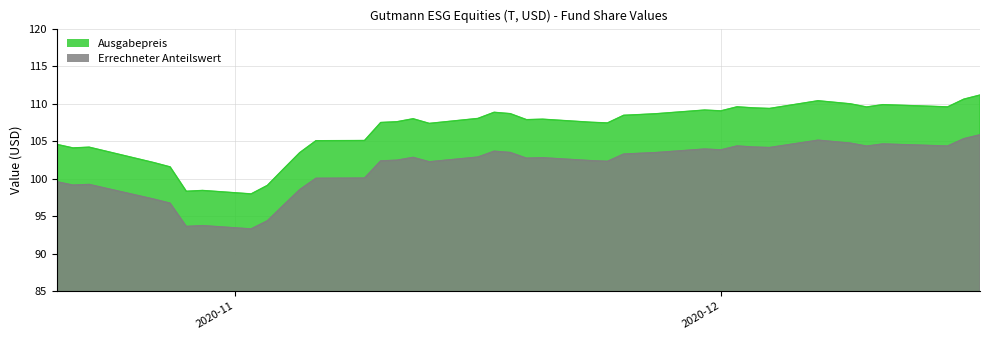

List the series in order of their peak value, highest first.

Ausgabepreis, Errechneter Anteilswert